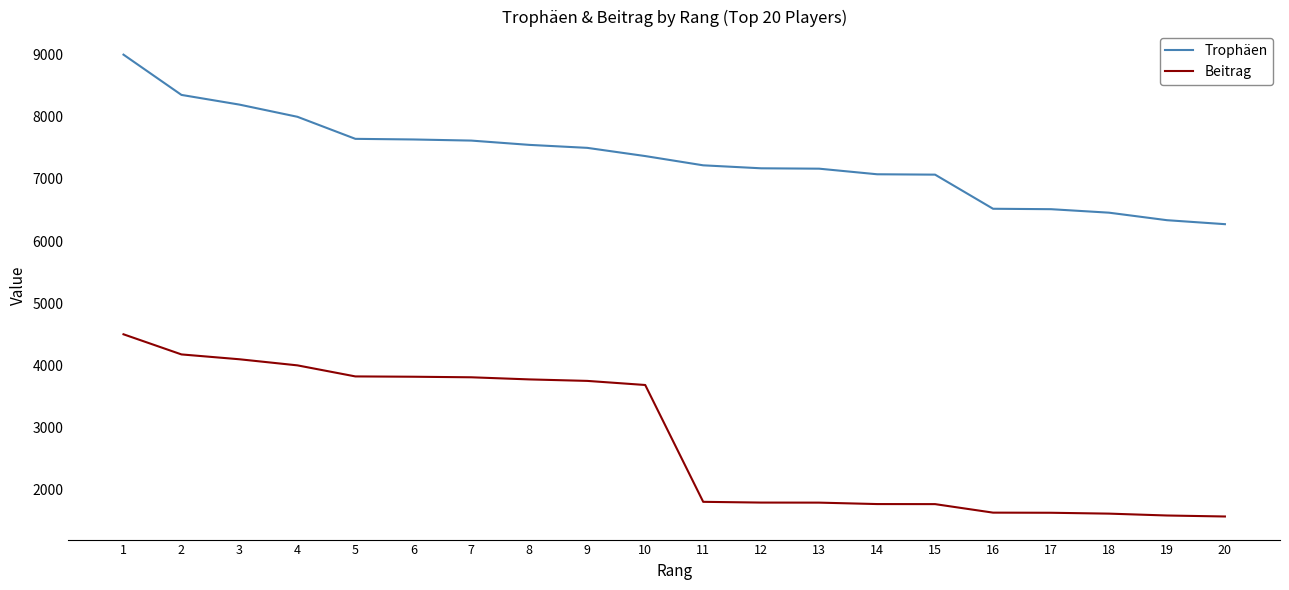

Which category has the highest value across all series?

1